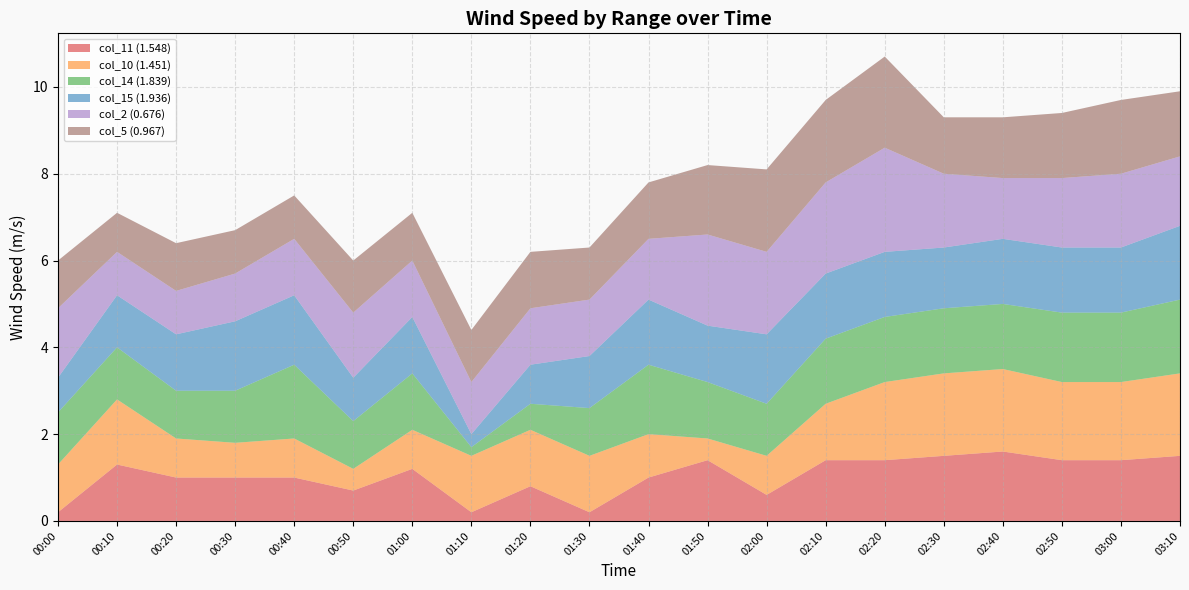

Reading left to right, list all the values displayed in this chart.

col_11 (1.548): 00:00=0.2	00:10=1.3	00:20=1.0	00:30=1.0	00:40=1.0	00:50=0.7	01:00=1.2	01:10=0.2	01:20=0.8	01:30=0.2	01:40=1.0	01:50=1.4	02:00=0.6	02:10=1.4	02:20=1.4	02:30=1.5	02:40=1.6	02:50=1.4	03:00=1.4	03:10=1.5
col_10 (1.451): 00:00=1.1	00:10=1.5	00:20=0.9	00:30=0.8	00:40=0.9	00:50=0.5	01:00=0.9	01:10=1.3	01:20=1.3	01:30=1.3	01:40=1.0	01:50=0.5	02:00=0.9	02:10=1.3	02:20=1.8	02:30=1.9	02:40=1.9	02:50=1.8	03:00=1.8	03:10=1.9
col_14 (1.839): 00:00=1.2	00:10=1.2	00:20=1.1	00:30=1.2	00:40=1.7	00:50=1.1	01:00=1.3	01:10=0.2	01:20=0.6	01:30=1.1	01:40=1.6	01:50=1.3	02:00=1.2	02:10=1.5	02:20=1.5	02:30=1.5	02:40=1.5	02:50=1.6	03:00=1.6	03:10=1.7
col_15 (1.936): 00:00=0.8	00:10=1.2	00:20=1.3	00:30=1.6	00:40=1.6	00:50=1.0	01:00=1.3	01:10=0.3	01:20=0.9	01:30=1.2	01:40=1.5	01:50=1.3	02:00=1.6	02:10=1.5	02:20=1.5	02:30=1.4	02:40=1.5	02:50=1.5	03:00=1.5	03:10=1.7
col_2 (0.676): 00:00=1.6	00:10=1.0	00:20=1.0	00:30=1.1	00:40=1.3	00:50=1.5	01:00=1.3	01:10=1.2	01:20=1.3	01:30=1.3	01:40=1.4	01:50=2.1	02:00=1.9	02:10=2.1	02:20=2.4	02:30=1.7	02:40=1.4	02:50=1.6	03:00=1.7	03:10=1.6
col_5 (0.967): 00:00=1.1	00:10=0.9	00:20=1.1	00:30=1.0	00:40=1.0	00:50=1.2	01:00=1.1	01:10=1.2	01:20=1.3	01:30=1.2	01:40=1.3	01:50=1.6	02:00=1.9	02:10=1.9	02:20=2.1	02:30=1.3	02:40=1.4	02:50=1.5	03:00=1.7	03:10=1.5